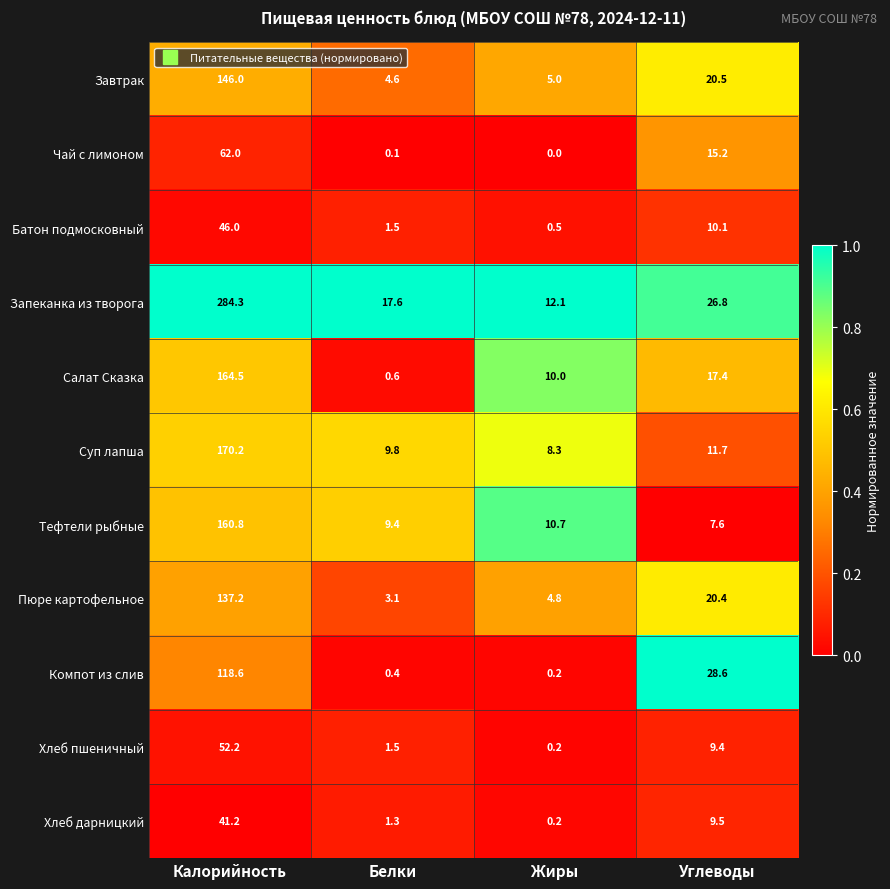

List the series in order of their peak value, lowest first.

Хлеб дарницкий, Батон подмосковный, Хлеб пшеничный, Чай с лимоном, Компот из слив, Пюре картофельное, Завтрак, Тефтели рыбные, Салат Сказка, Суп лапша, Запеканка из творога